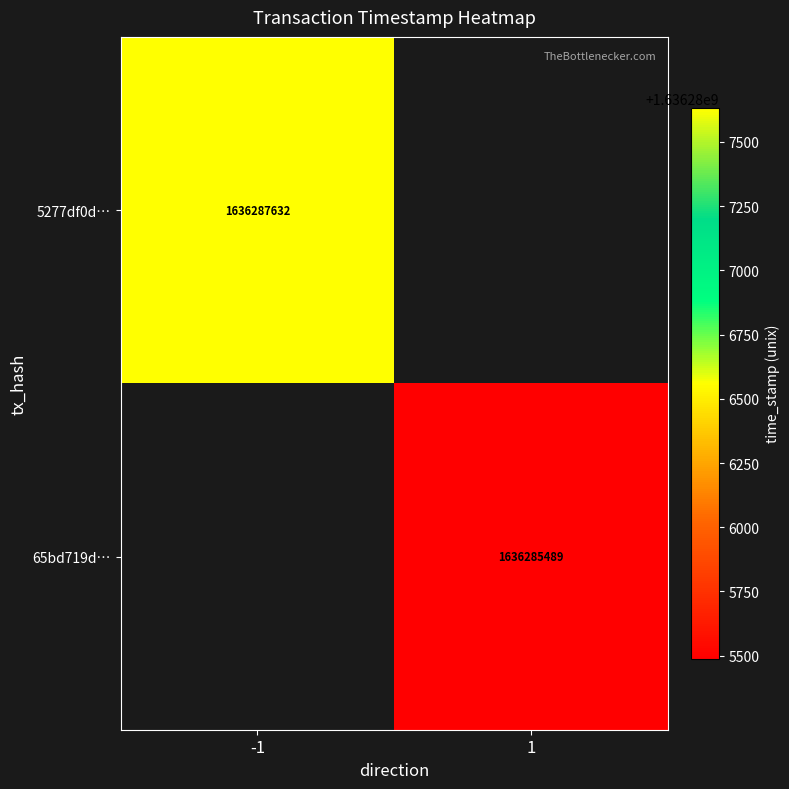

Is the value of 5277df0d… at -1 greater than the value of 65bd719d… at 1?

Yes